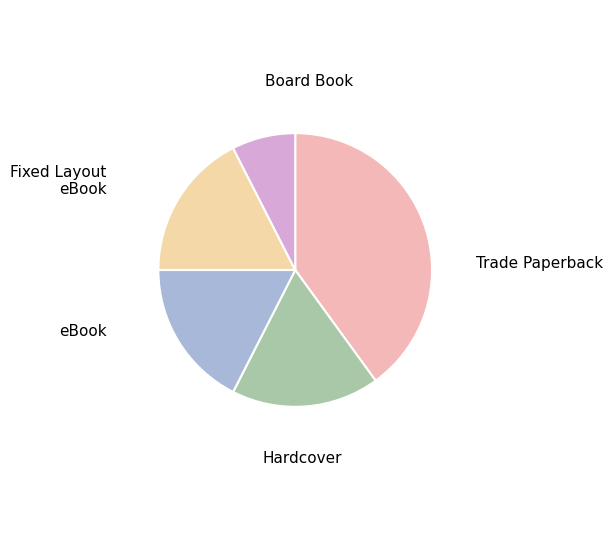

How many slices are in this pie chart?

5